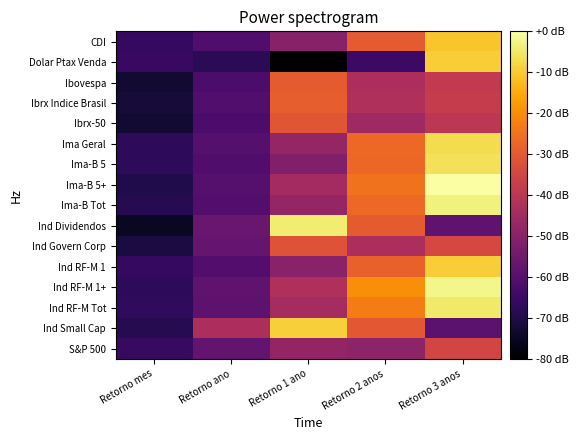

Reading right to left, transcribe all the data shown in this chart.

CDI: Retorno 3 anos=-10.8	Retorno 2 anos=-30.0	Retorno 1 ano=-50.4	Retorno ano=-61.2	Retorno mes=-66.2
Dolar Ptax Venda: Retorno 3 anos=-9.7	Retorno 2 anos=-64.8	Retorno 1 ano=-80.0	Retorno ano=-68.0	Retorno mes=-65.6
Ibovespa: Retorno 3 anos=-38.6	Retorno 2 anos=-43.1	Retorno 1 ano=-29.6	Retorno ano=-62.1	Retorno mes=-72.7
Ibrx Indice Brasil: Retorno 3 anos=-37.7	Retorno 2 anos=-42.7	Retorno 1 ano=-28.9	Retorno ano=-60.9	Retorno mes=-72.1
Ibrx-50: Retorno 3 anos=-39.9	Retorno 2 anos=-45.9	Retorno 1 ano=-30.7	Retorno ano=-62.2	Retorno mes=-72.6
Ima Geral: Retorno 3 anos=-6.9	Retorno 2 anos=-26.7	Retorno 1 ano=-47.7	Retorno ano=-60.1	Retorno mes=-67.4
Ima-B 5: Retorno 3 anos=-6.2	Retorno 2 anos=-27.2	Retorno 1 ano=-51.5	Retorno ano=-61.1	Retorno mes=-67.3
Ima-B 5+: Retorno 3 anos=0.0	Retorno 2 anos=-24.8	Retorno 1 ano=-45.0	Retorno ano=-60.3	Retorno mes=-69.7
Ima-B Tot: Retorno 3 anos=-3.4	Retorno 2 anos=-26.6	Retorno 1 ano=-47.7	Retorno ano=-60.6	Retorno mes=-69.0
Ind Dividendos: Retorno 3 anos=-57.9	Retorno 2 anos=-29.5	Retorno 1 ano=-4.4	Retorno ano=-56.5	Retorno mes=-74.8
Ind Govern Corp: Retorno 3 anos=-34.2	Retorno 2 anos=-43.2	Retorno 1 ano=-31.5	Retorno ano=-56.8	Retorno mes=-71.1
Ind RF-M 1: Retorno 3 anos=-9.5	Retorno 2 anos=-28.2	Retorno 1 ano=-49.8	Retorno ano=-60.6	Retorno mes=-66.2
Ind RF-M 1+: Retorno 3 anos=-2.4	Retorno 2 anos=-20.0	Retorno 1 ano=-42.4	Retorno ano=-58.0	Retorno mes=-67.3
Ind RF-M Tot: Retorno 3 anos=-5.0	Retorno 2 anos=-22.9	Retorno 1 ano=-44.7	Retorno ano=-58.7	Retorno mes=-67.0
Ind Small Cap: Retorno 3 anos=-58.8	Retorno 2 anos=-30.3	Retorno 1 ano=-9.3	Retorno ano=-43.2	Retorno mes=-68.8
S&P 500: Retorno 3 anos=-34.8	Retorno 2 anos=-48.8	Retorno 1 ano=-48.1	Retorno ano=-57.5	Retorno mes=-65.9